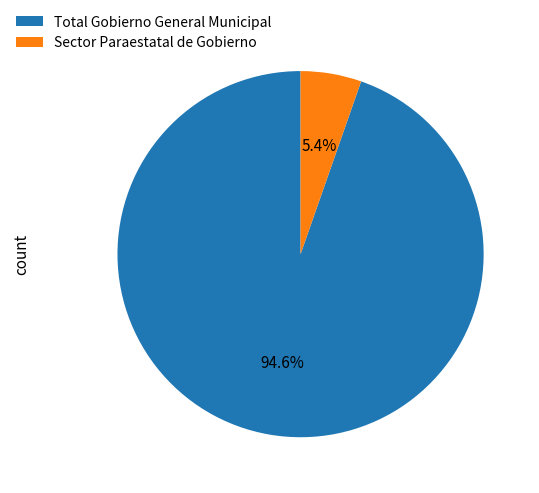

True or false: Total Gobierno General Municipal accounts for 95% of the total.

True